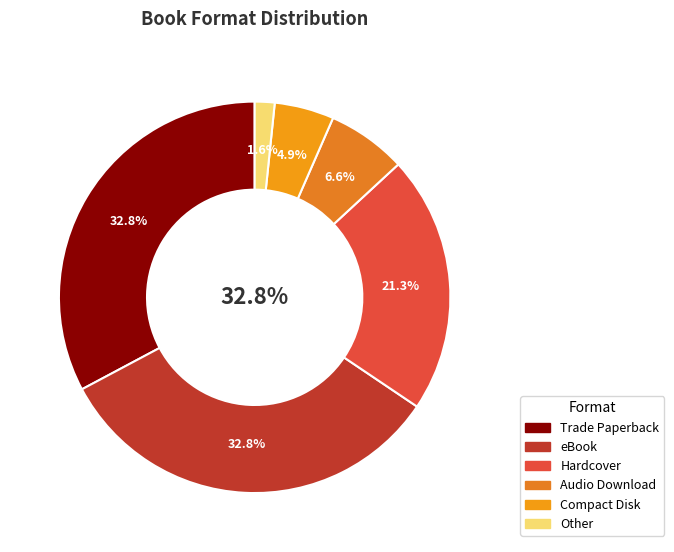

To the nearest percent, what is the difference between the Other and Audio Download slice percentages?

5%